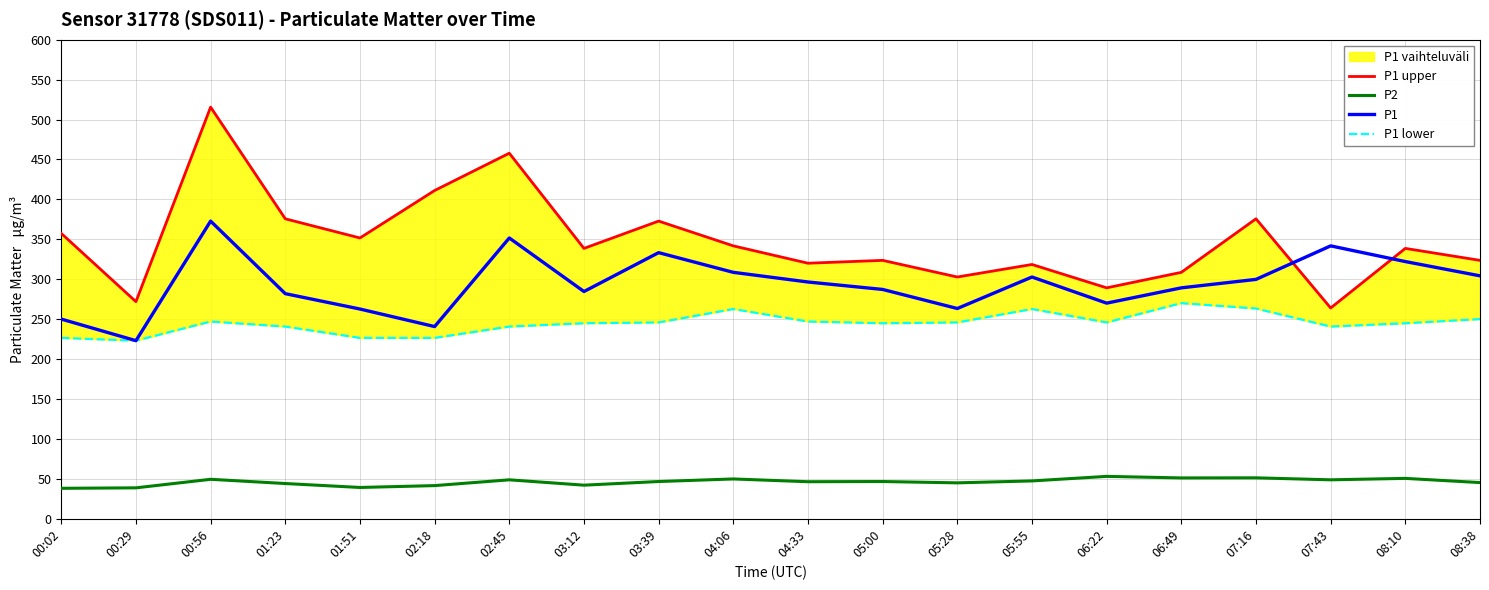

In P1 upper, how many points are lower than both neighbors (excluding endpoints)?

7